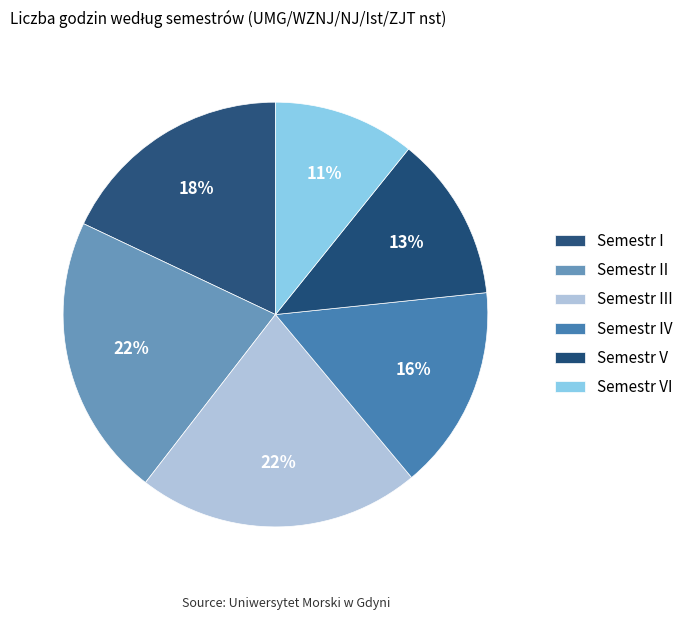

Is there any slice that represents more than half of the pie?

No